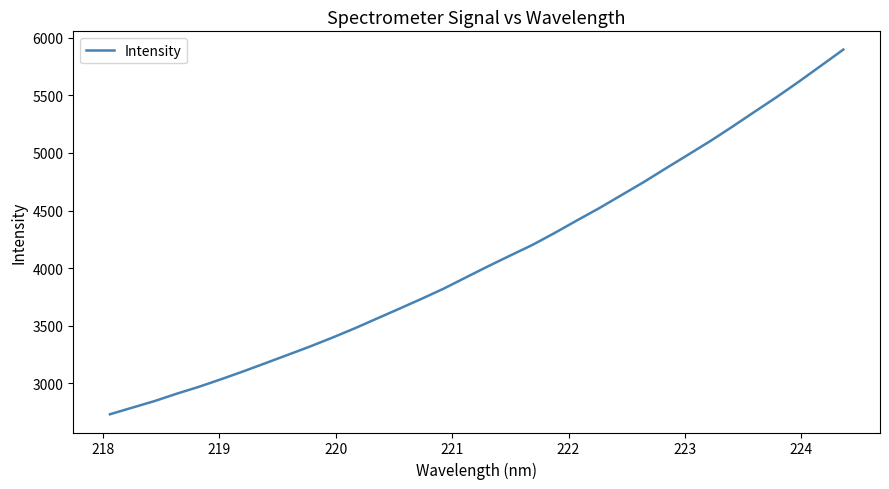

What is the average value?

4085.3